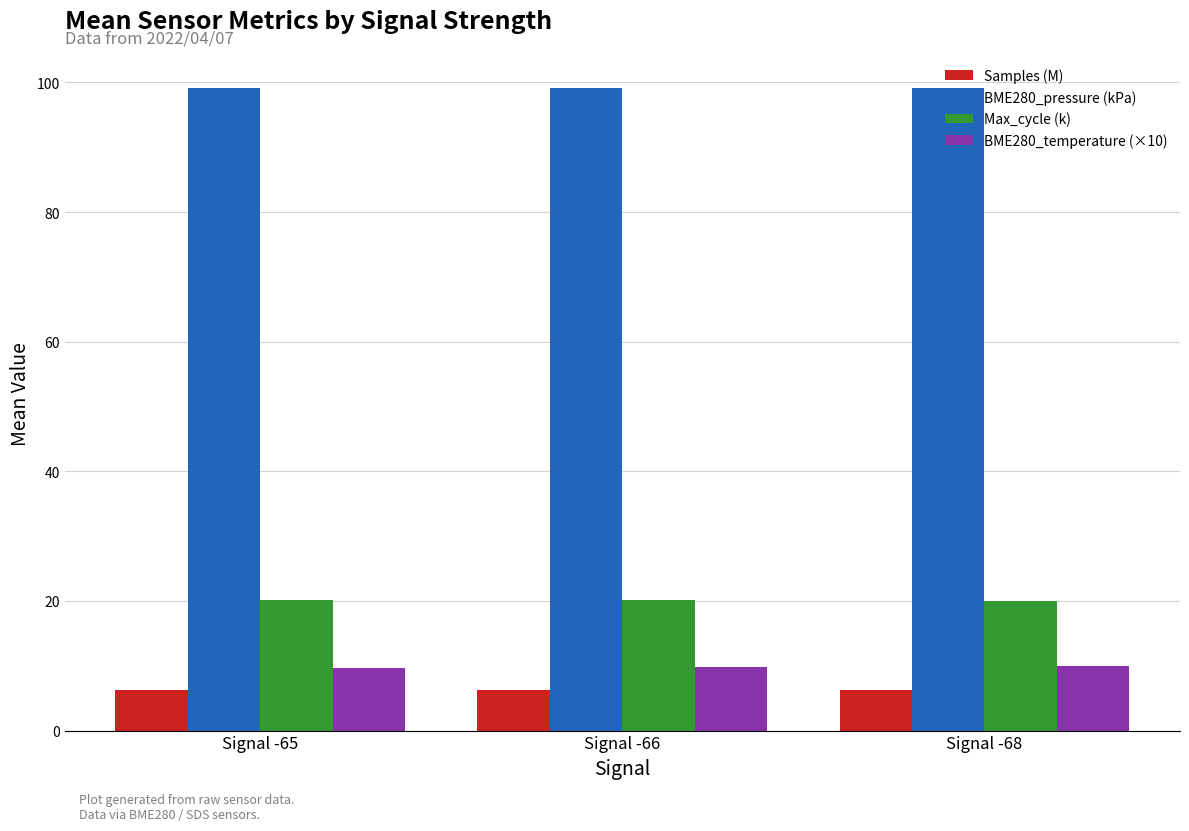

What are all the series names shown in the legend?

Samples (M), BME280_pressure (kPa), Max_cycle (k), BME280_temperature (×10)